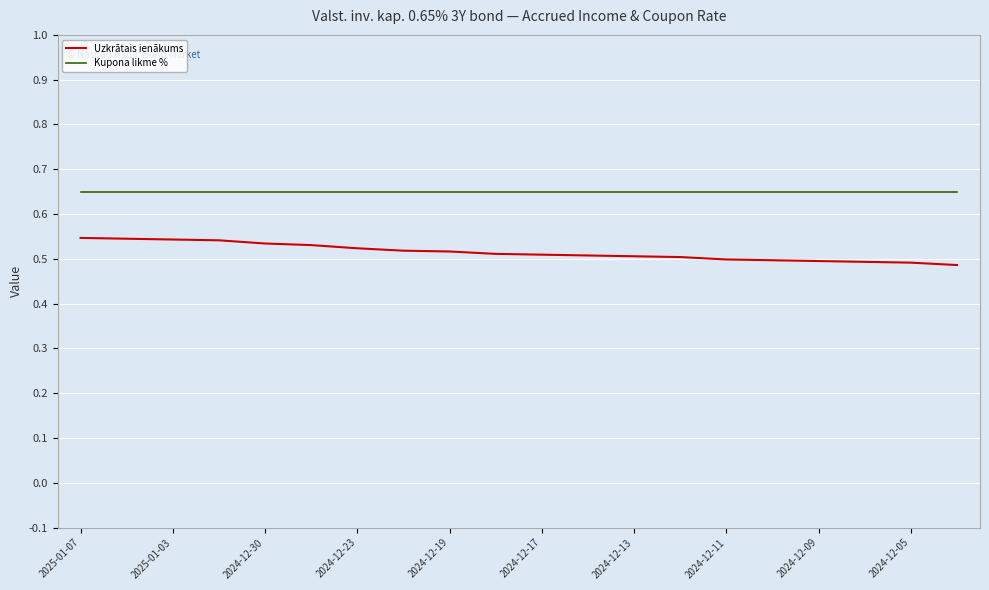

List the series in order of their peak value, highest first.

Kupona likme %, Uzkrātais ienākums